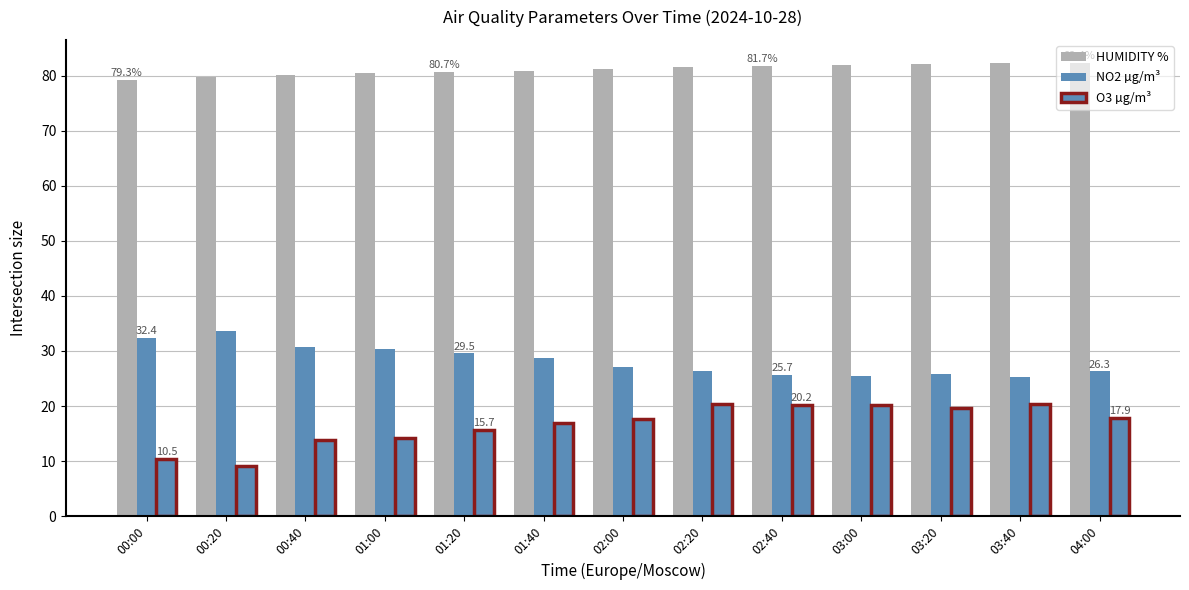

What is the value of the NO2 µg/m³ bar at the 8th from the left?

26.3